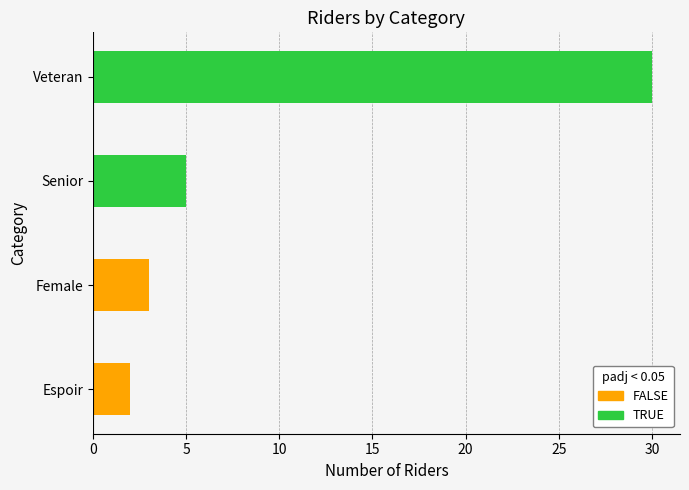

What is the sum of the values at Senior and Female?

8